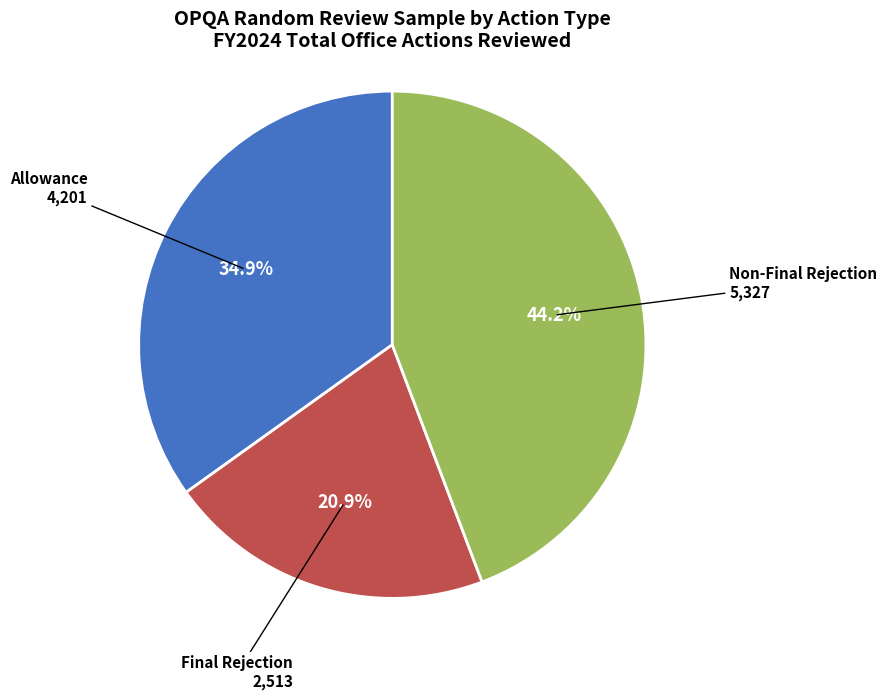

Rank the categories by value from lowest to highest.

Final Rejection, Allowance, Non-Final Rejection